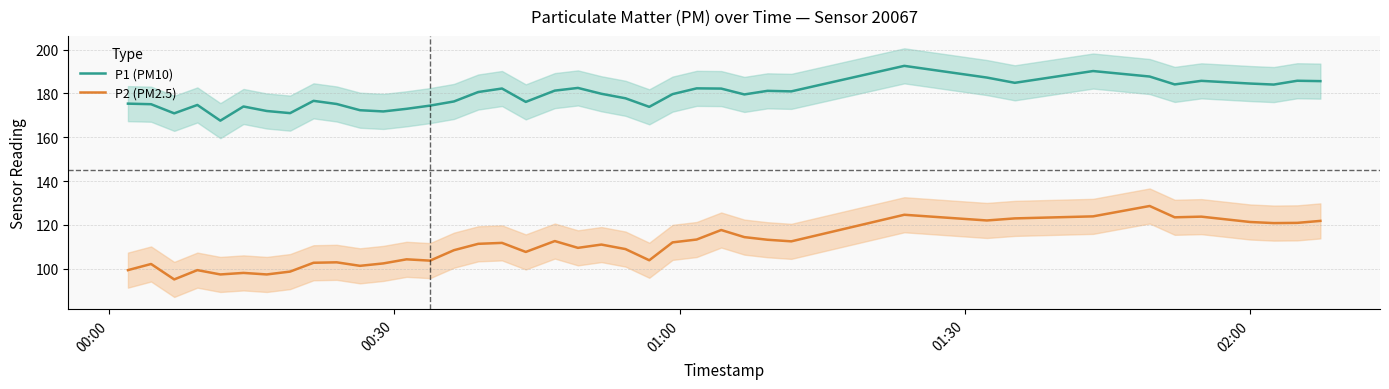

True or false: P1 (PM10) and P2 (PM2.5) intersect in this chart.

False